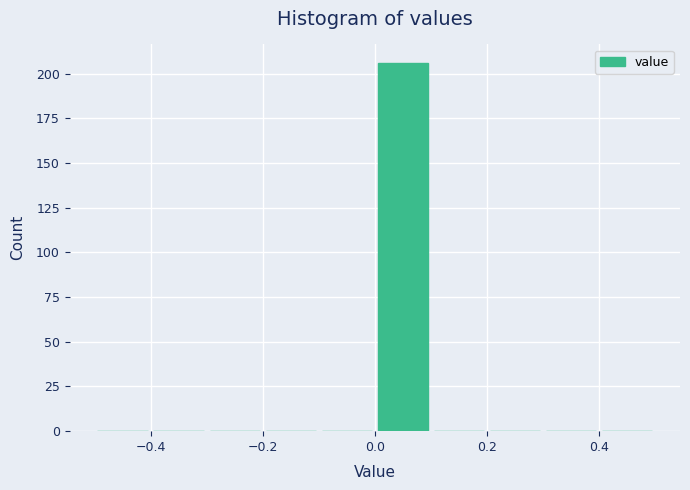

Over which range of the x-axis is the bar tallest?

0.0 to 0.1